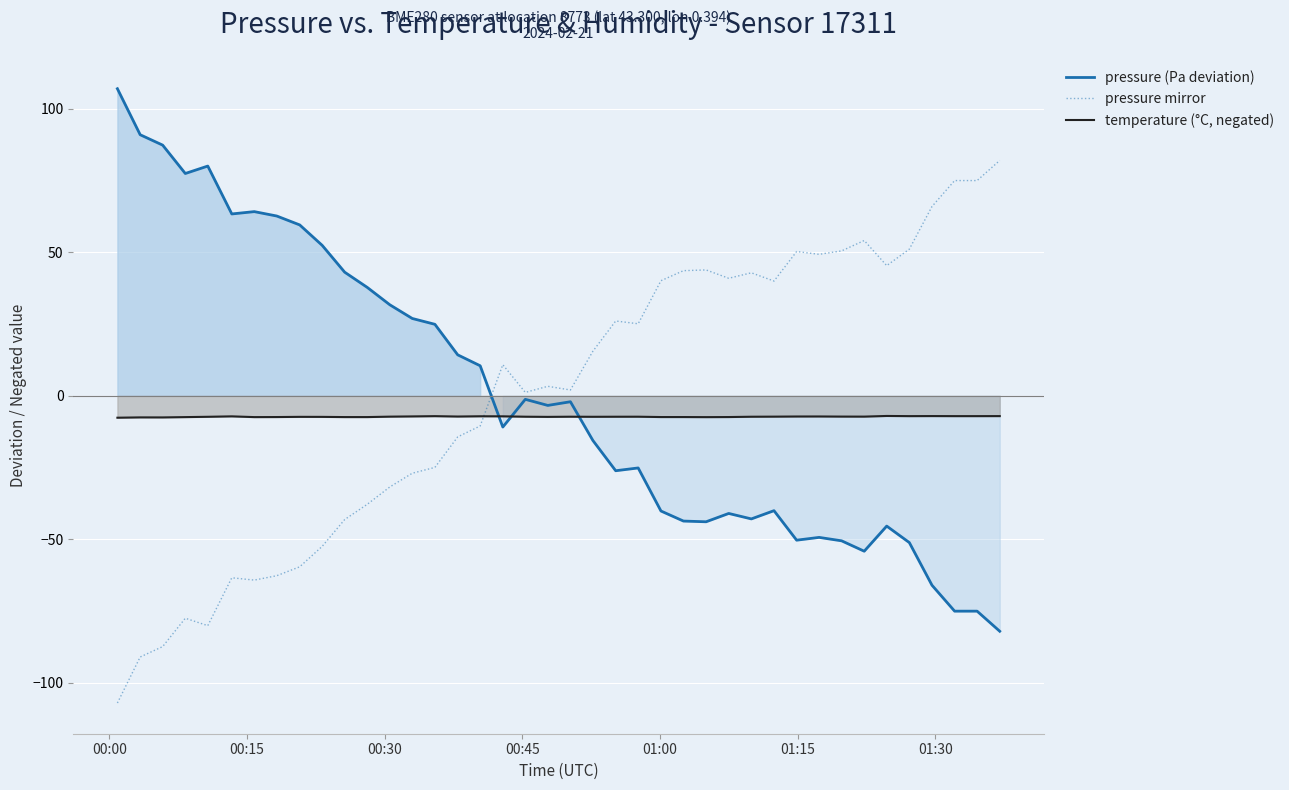

True or false: temperature (°C, negated) and pressure mirror cross at least once.

True